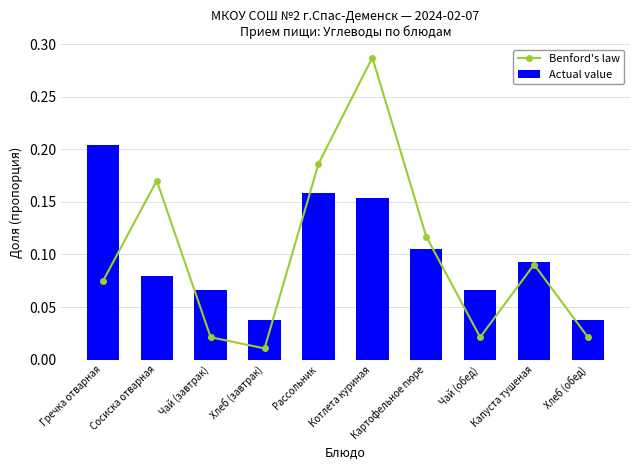

Which series has the largest range (max minus min)?

Benford's law